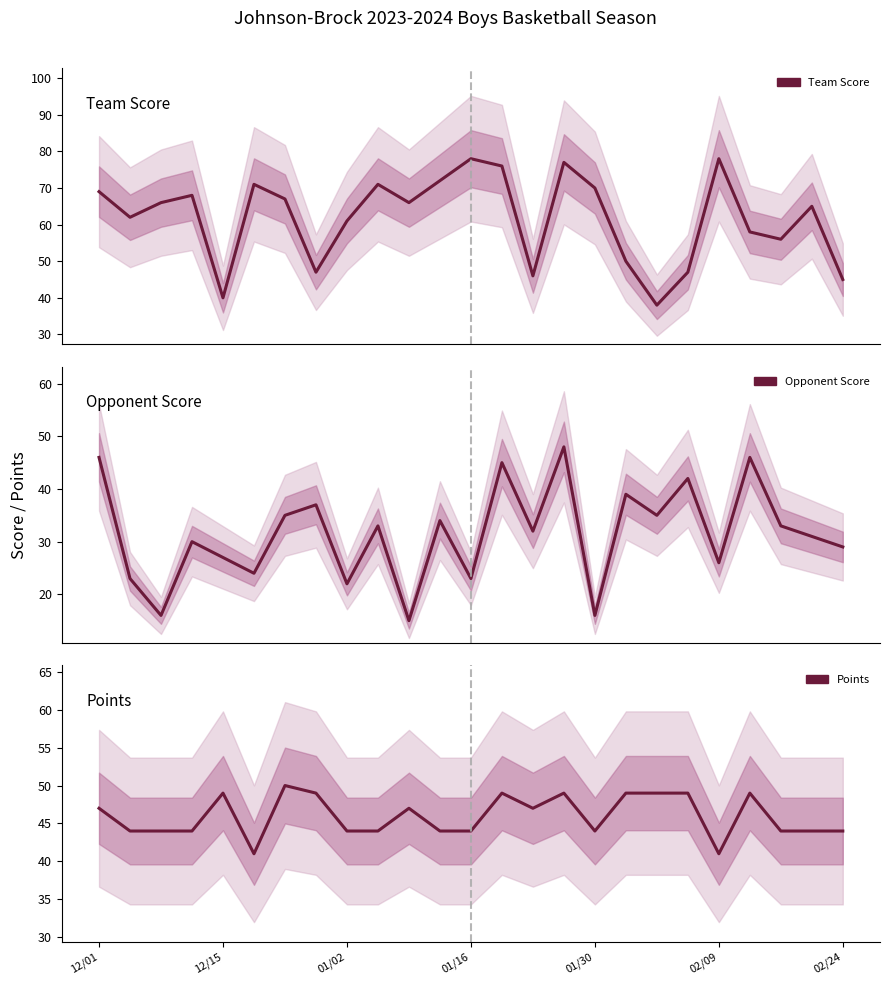

The value of Points at 12/01 is 17. True or false?

False